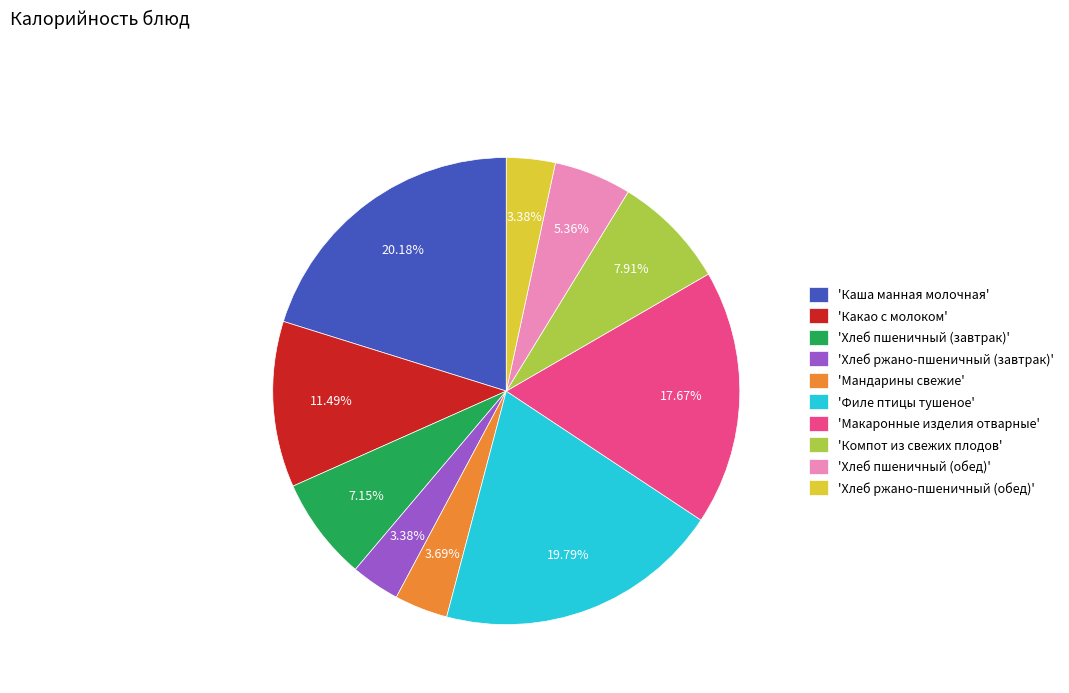

What is the ratio of the value at 'Какао с молоком' to the value at 'Компот из свежих плодов'?

1.5